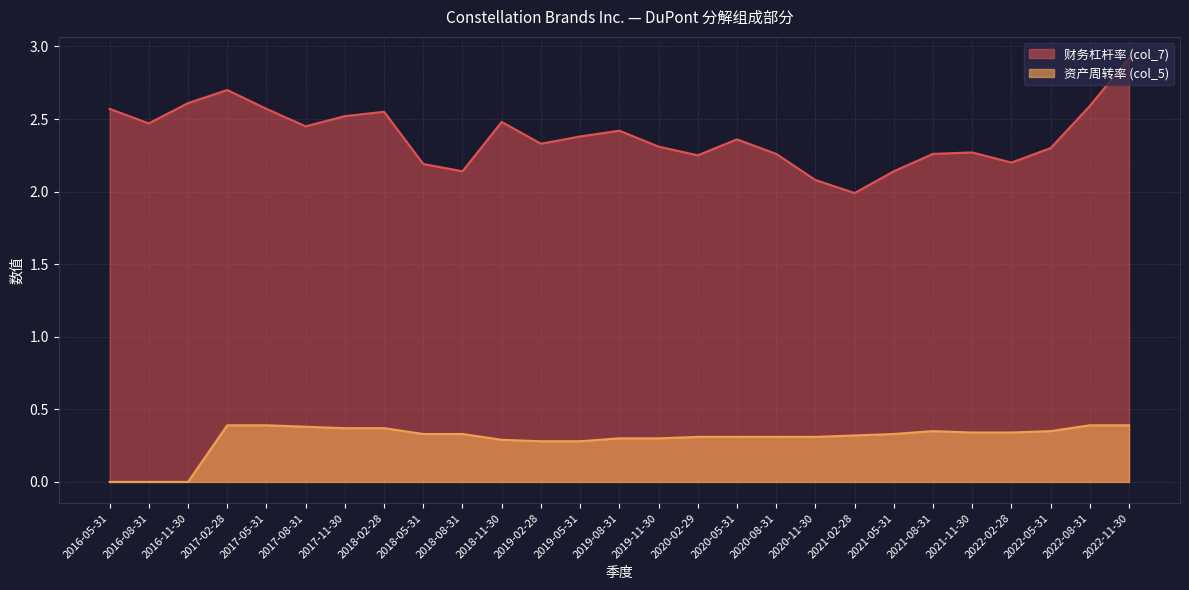

What position from the left is 2018-05-31?

9